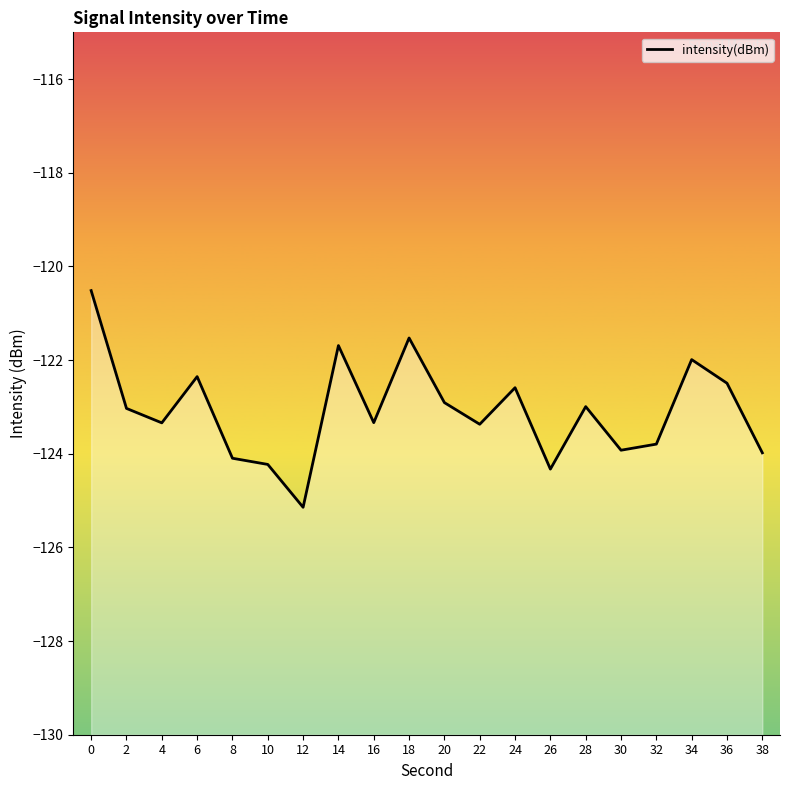

True or false: the data shows -122.6 at 24.

True